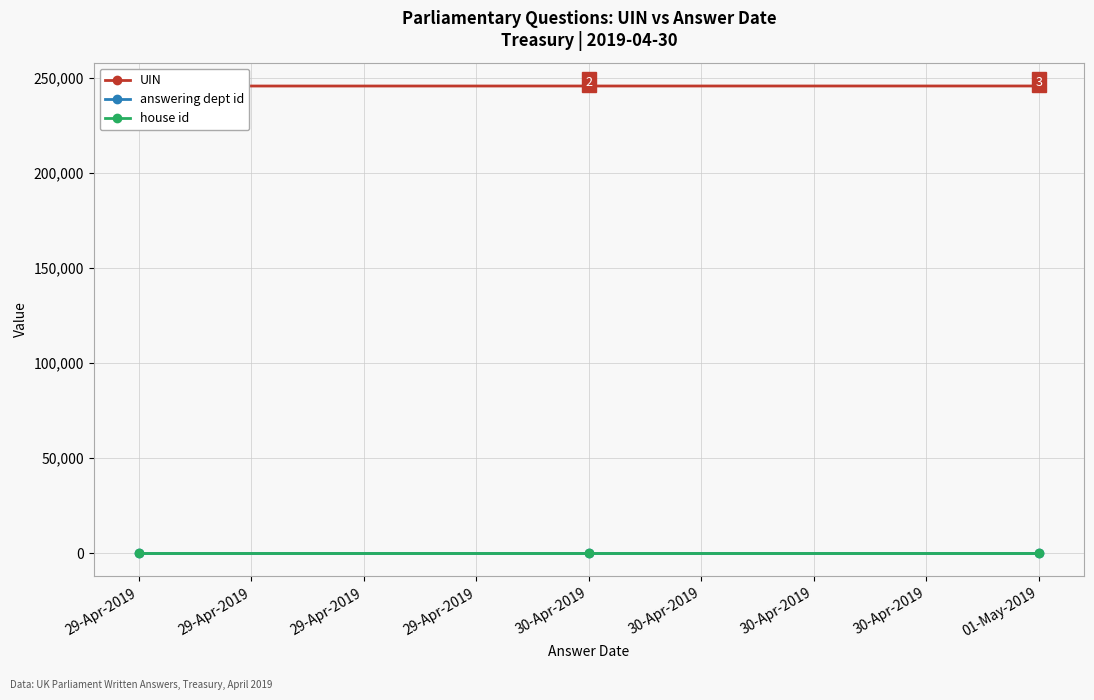

At 29-Apr-2019, list the series in order from largest to smallest.

UIN, answering dept id, house id